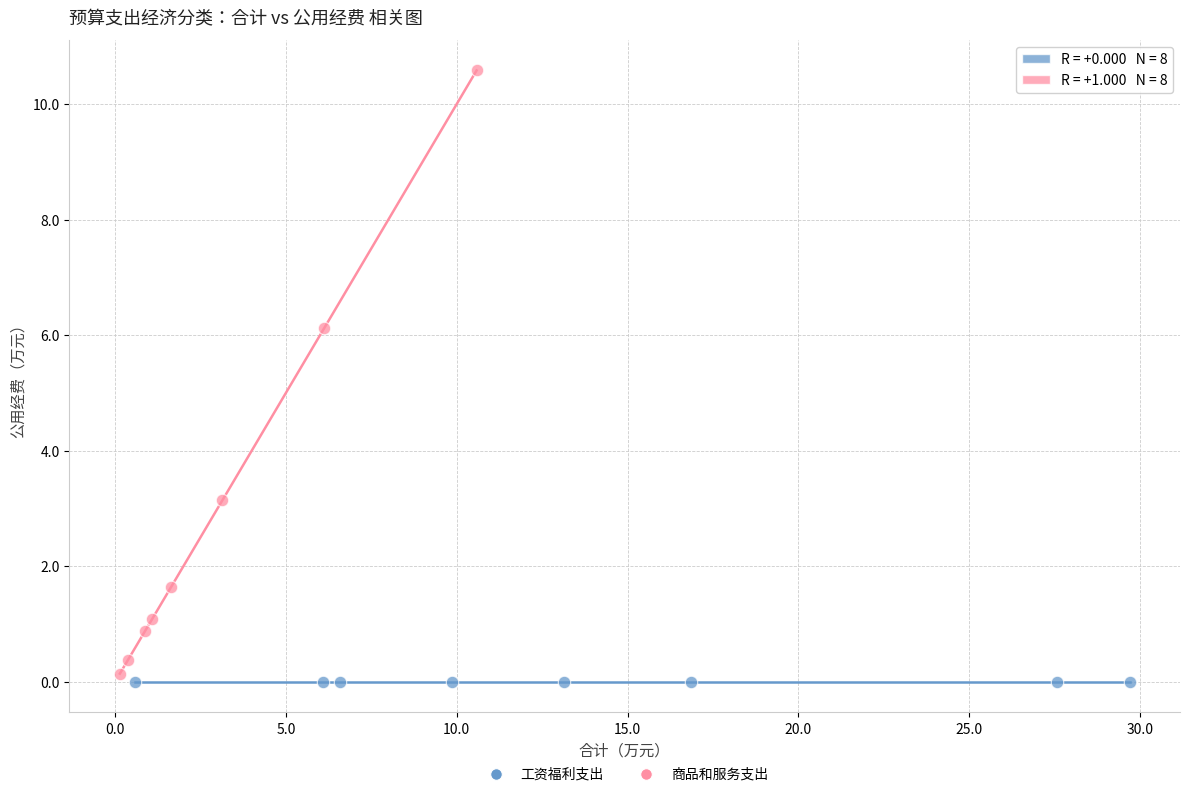

Which series reaches the maximum Y coordinate?

商品和服务支出